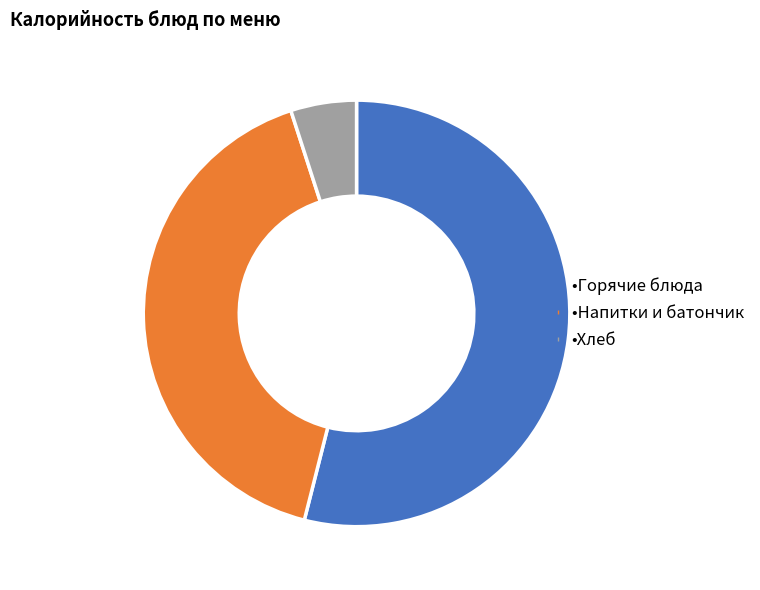

Is there any slice that represents more than half of the pie?

Yes